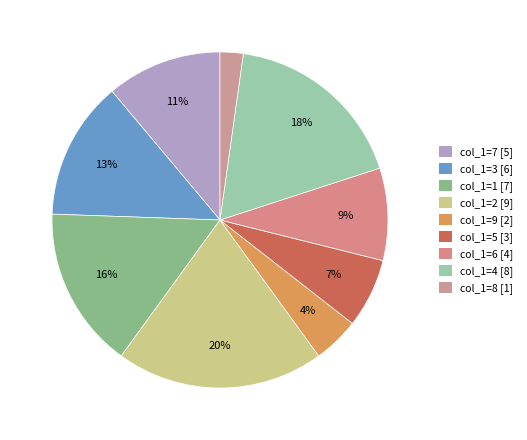

Is there a majority slice in this chart?

No